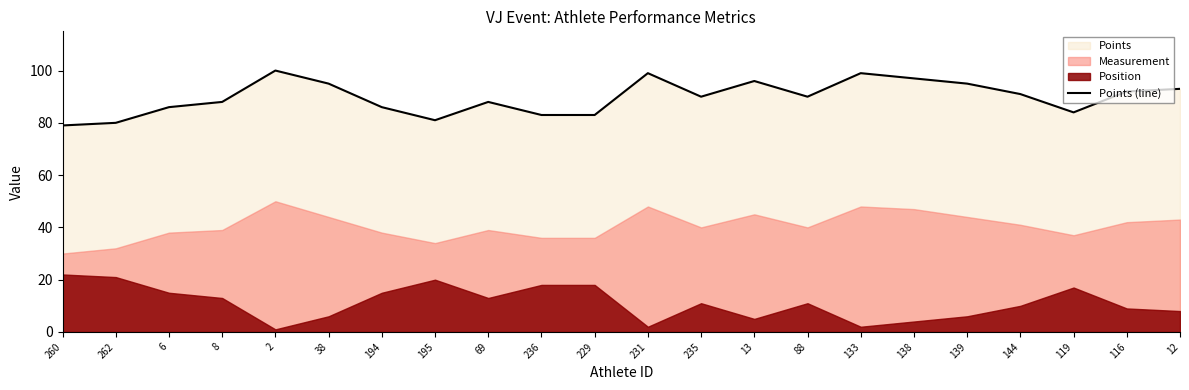

What is the sum of the values at 235 and 116?

182